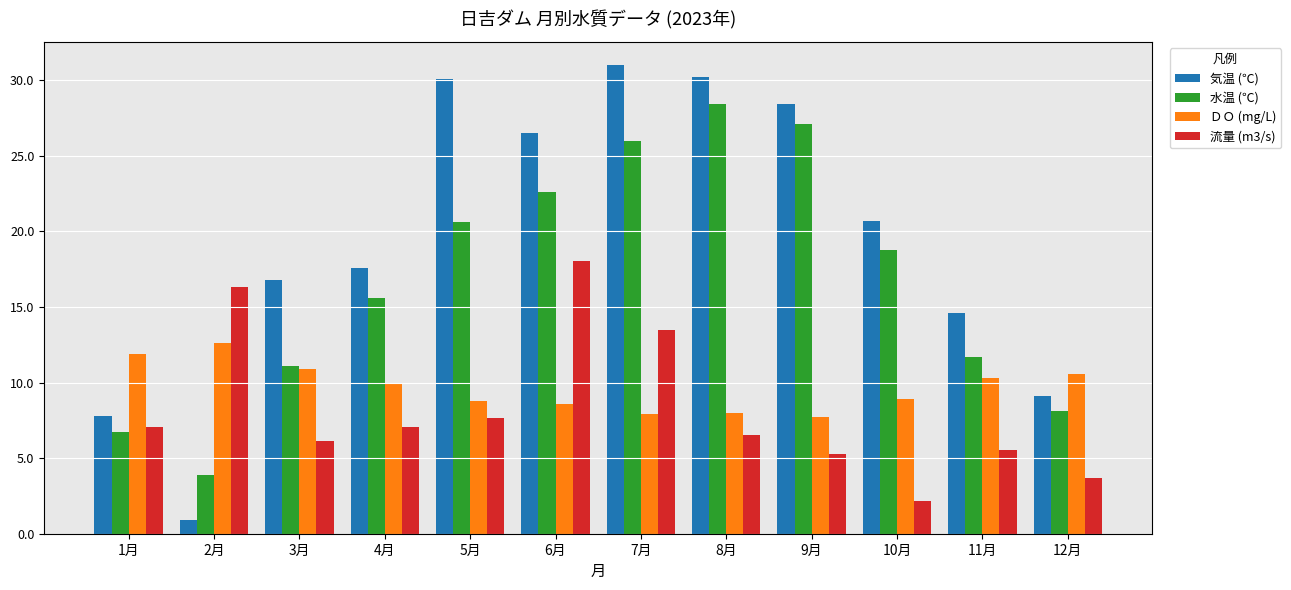

What is the greatest value displayed?

31.0